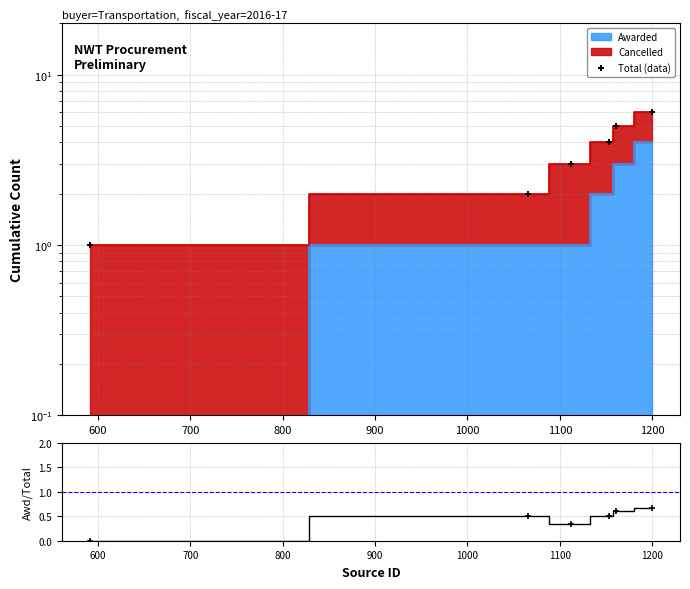

Which series contains the highest Y value?

Total (data)